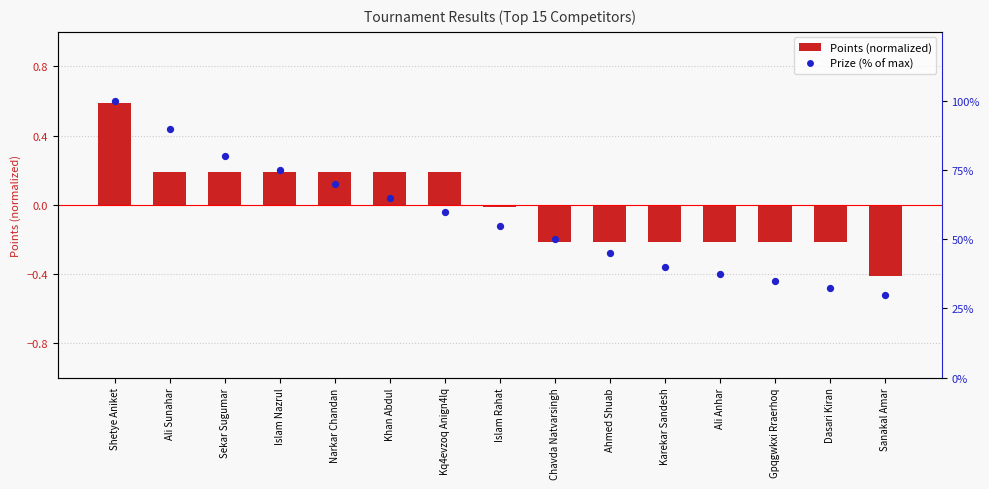

Which series reaches the maximum Y coordinate?

Prize (%)